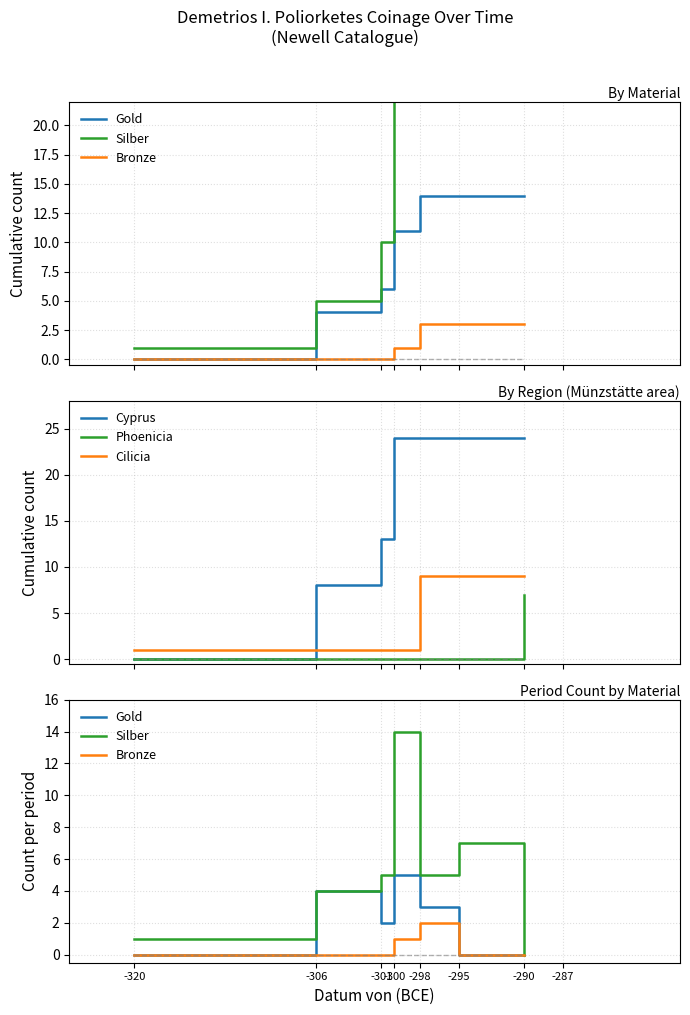

List the series in order of their peak value, lowest first.

Bronze, Gold, Phoenicia, Cilicia, Silber, Cyprus